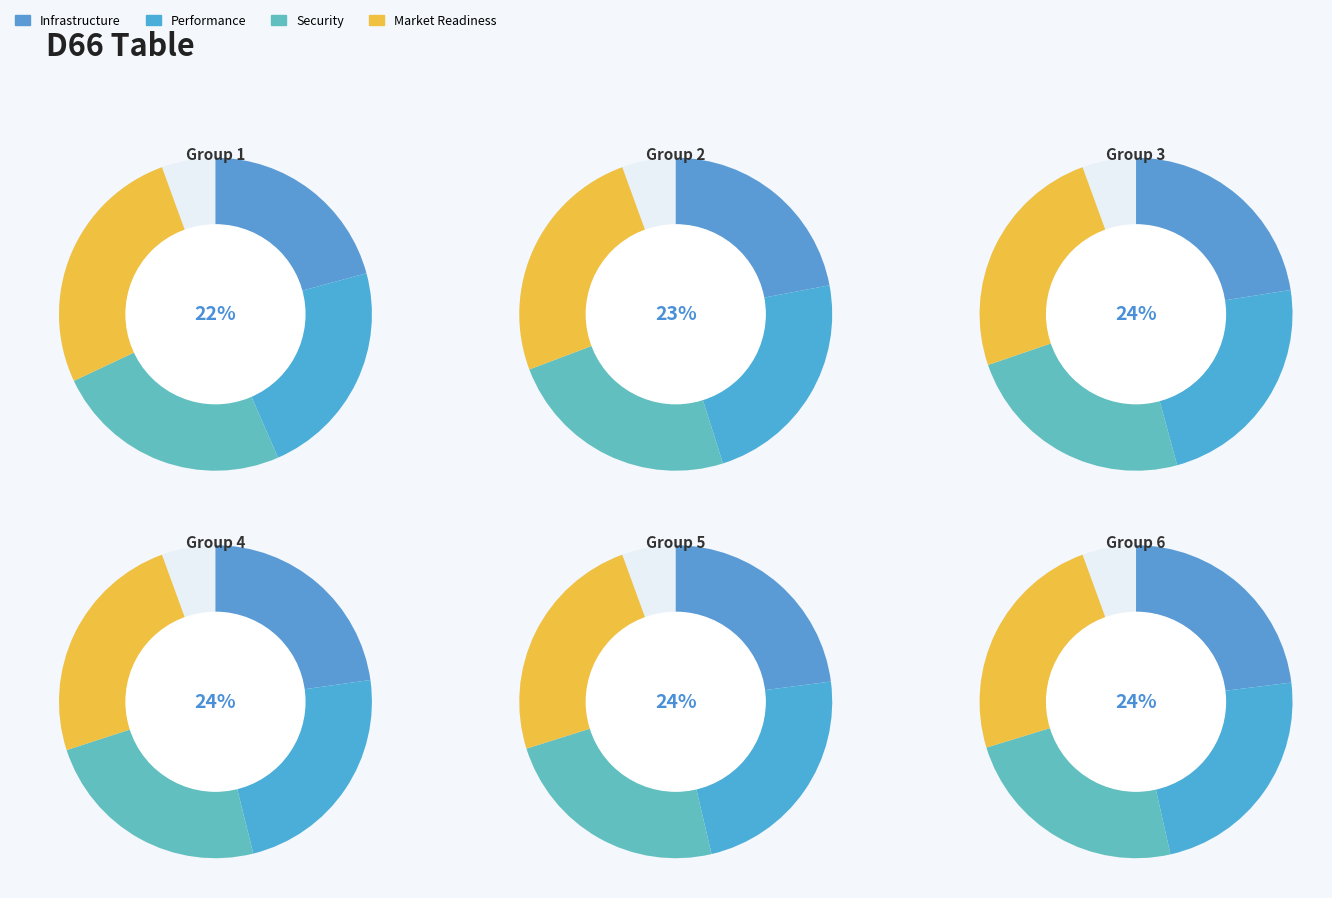

Rank the series by their average value, from highest to lowest.

Market Readiness, Security, Performance, Infrastructure